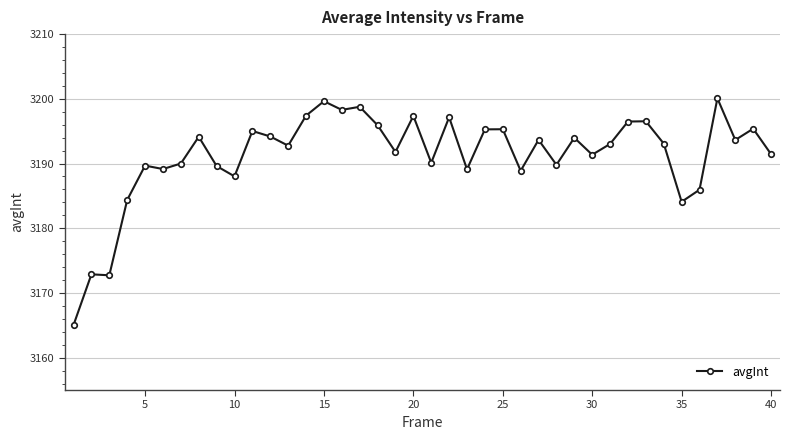

What is the maximum value shown in the chart?

3200.1